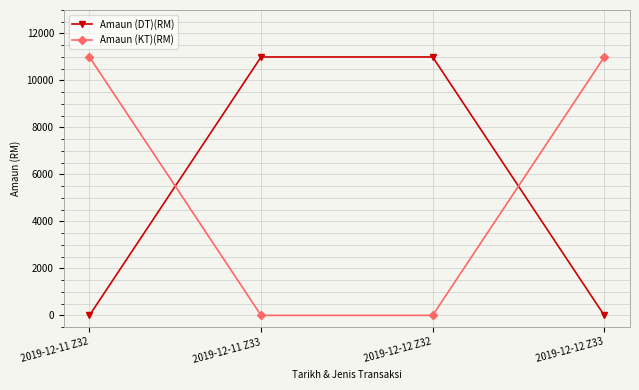

Reading left to right, transcribe all the data shown in this chart.

Amaun (DT)(RM): 0	11000	11000	0
Amaun (KT)(RM): 11000	0	0	11000